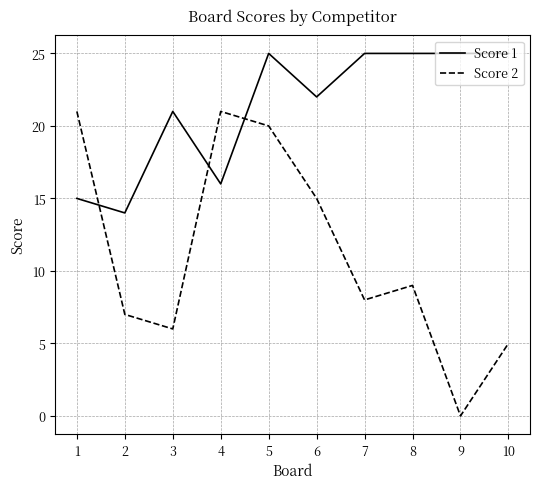

Which series ends up on top after the final intersection of Score 1 and Score 2?

Score 1